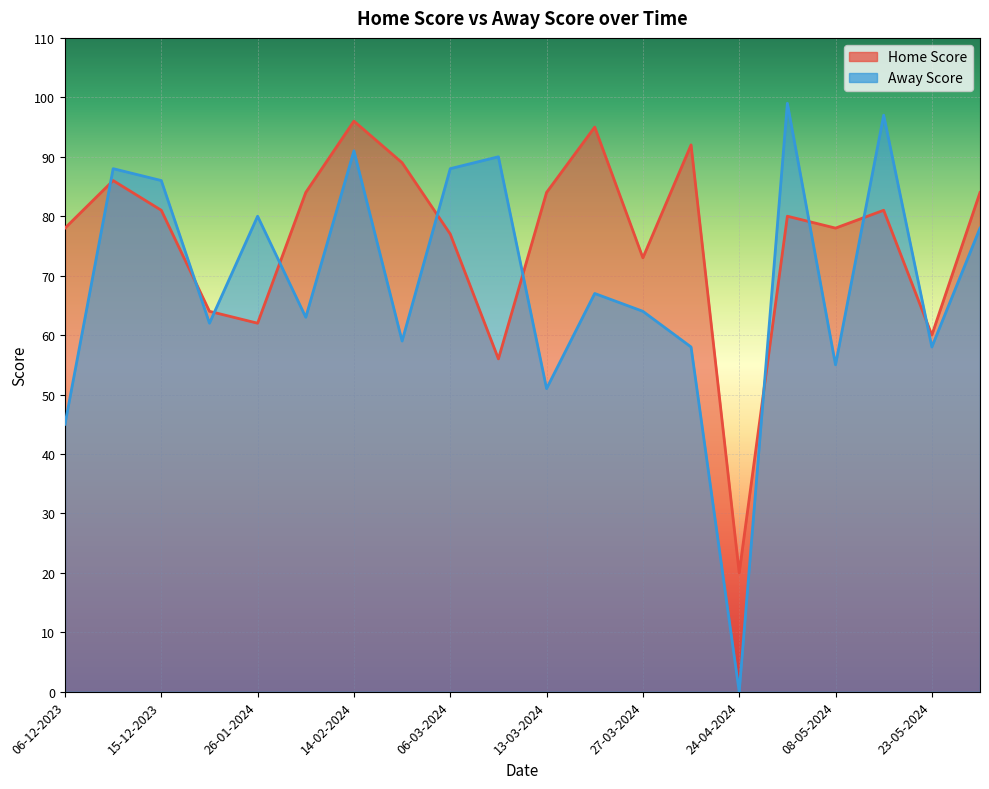

Does the chart display data point markers on the line(s)?

No